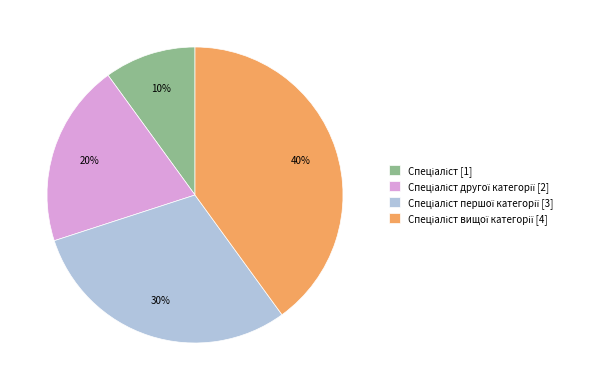

Does any single category account for the majority?

No